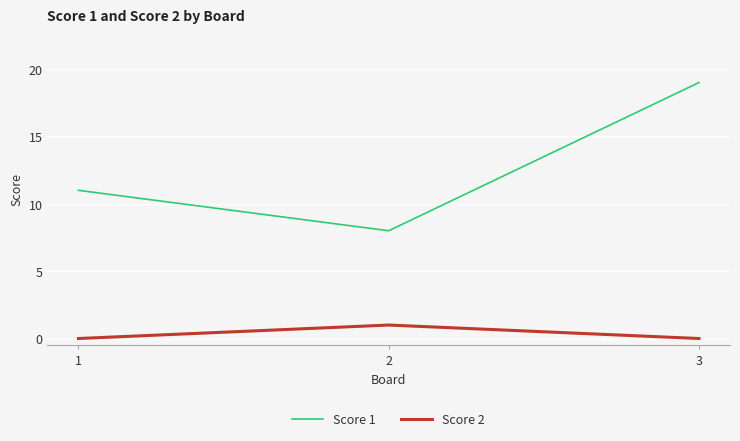

Rank the series by their maximum value, from highest to lowest.

Score 1, Score 2